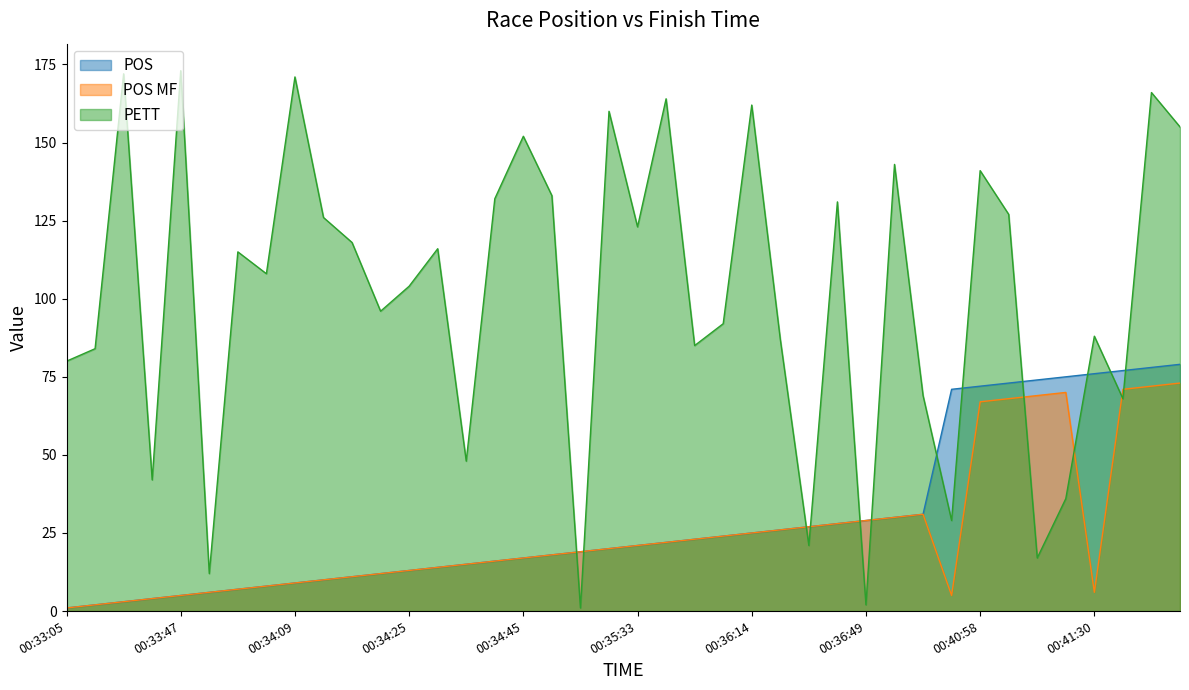

What is the difference between the maximum and minimum values in the POS MF series?

72